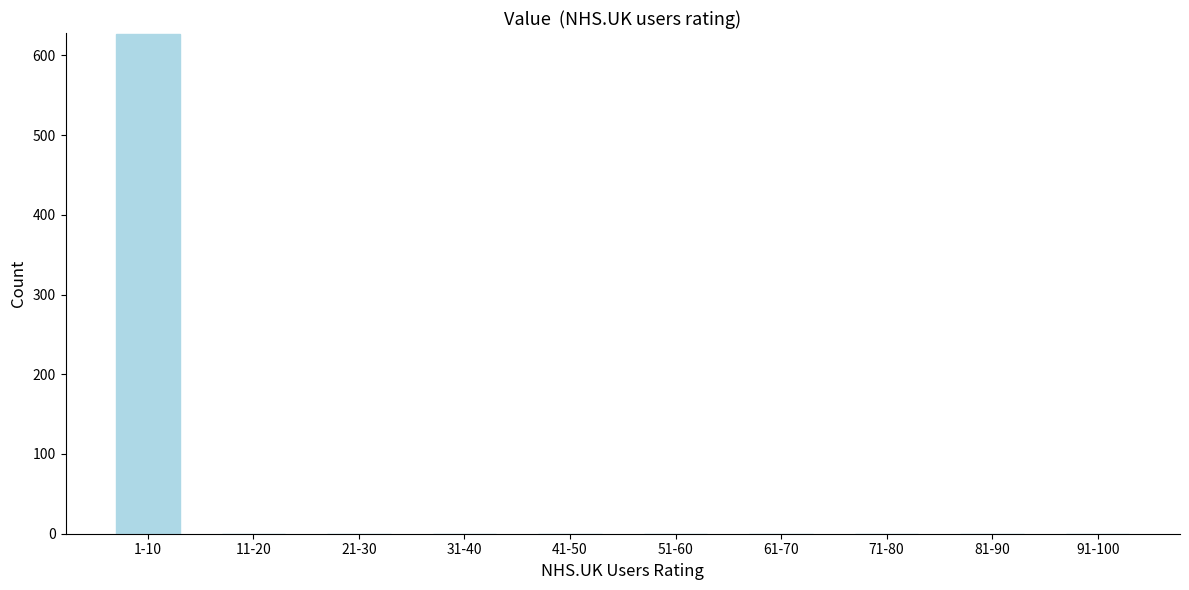

Reading right to left, extract all data points from this chart.

91-100=0	81-90=0	71-80=0	61-70=0	51-60=0	41-50=0	31-40=0	21-30=0	11-20=0	1-10=627